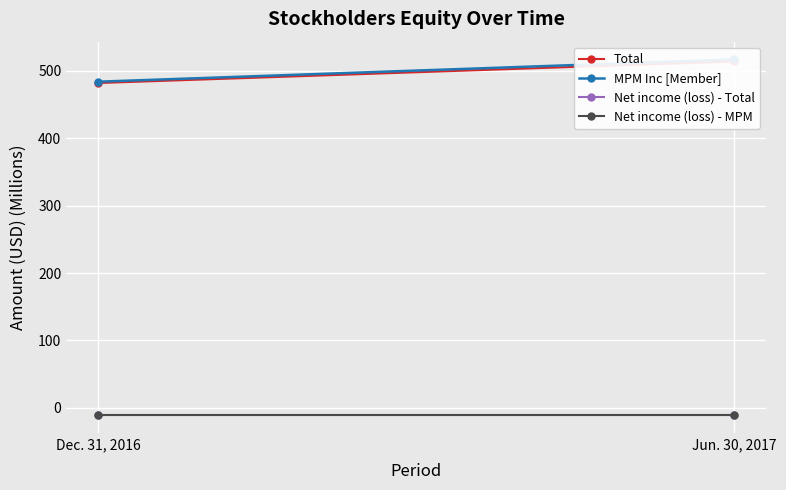

Reading left to right, transcribe all the data shown in this chart.

Total: Dec. 31, 2016=482	Jun. 30, 2017=514
MPM Inc [Member]: Dec. 31, 2016=484	Jun. 30, 2017=517
Net income (loss) - Total: Dec. 31, 2016=-11	Jun. 30, 2017=-11
Net income (loss) - MPM: Dec. 31, 2016=-10	Jun. 30, 2017=-10